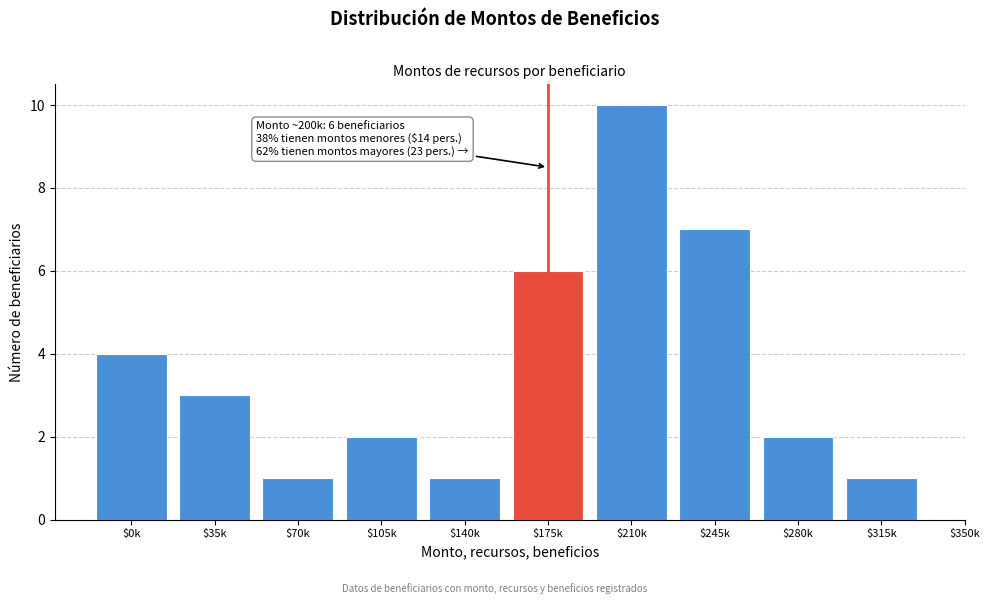

Reading right to left, what are all the values shown in this chart?

1	2	7	10	6	1	2	1	3	4